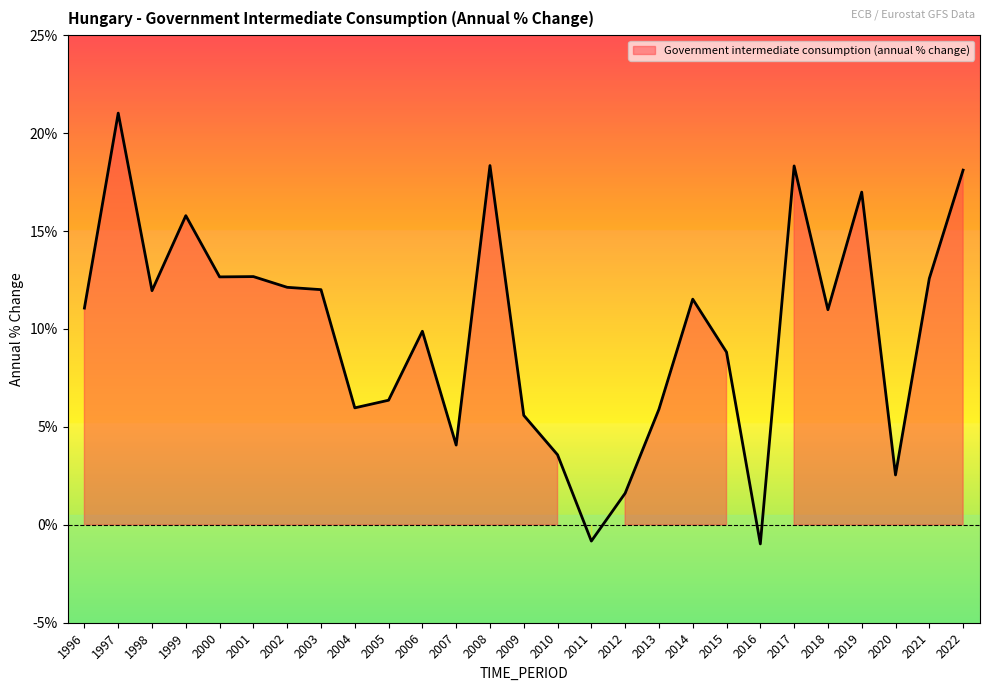

Rank the categories by value from highest to lowest.

1997, 2008, 2017, 2022, 2019, 1999, 2001, 2000, 2021, 2002, 2003, 1998, 2014, 1996, 2018, 2006, 2015, 2005, 2004, 2013, 2009, 2007, 2010, 2020, 2012, 2011, 2016